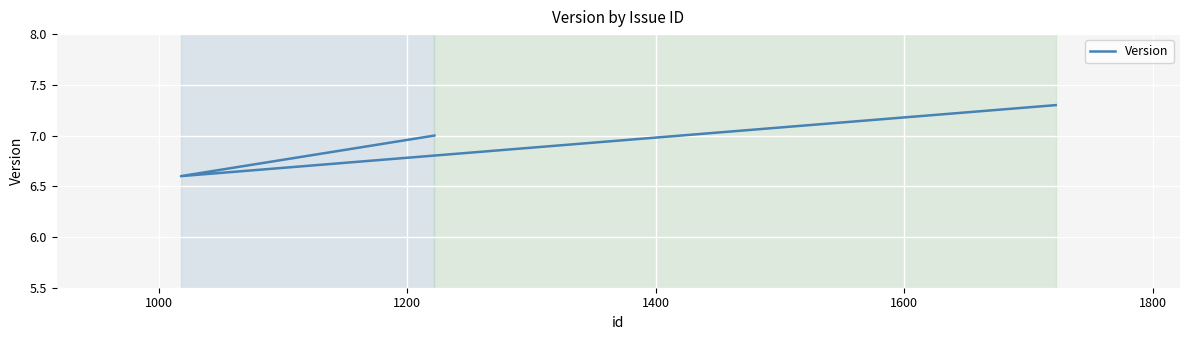

What is the average value?

7.0